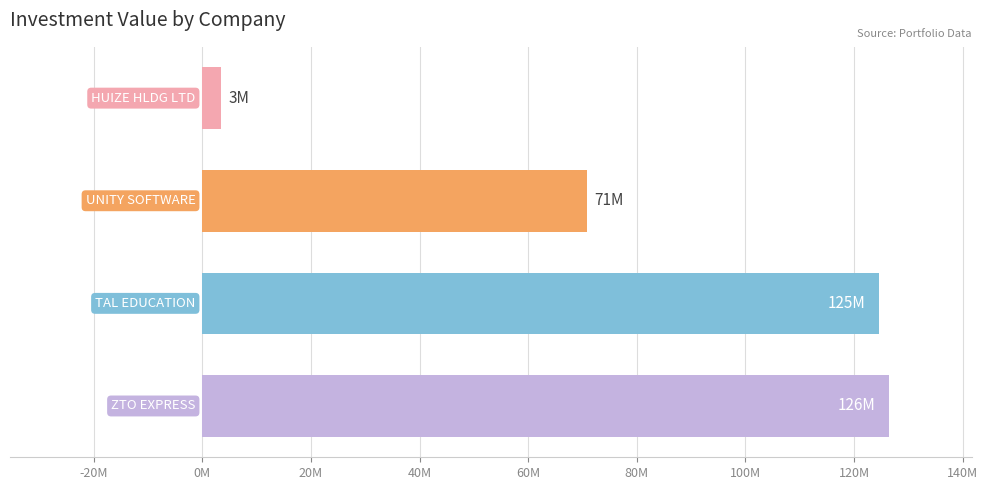

What is the maximum value shown in the chart?

126478000